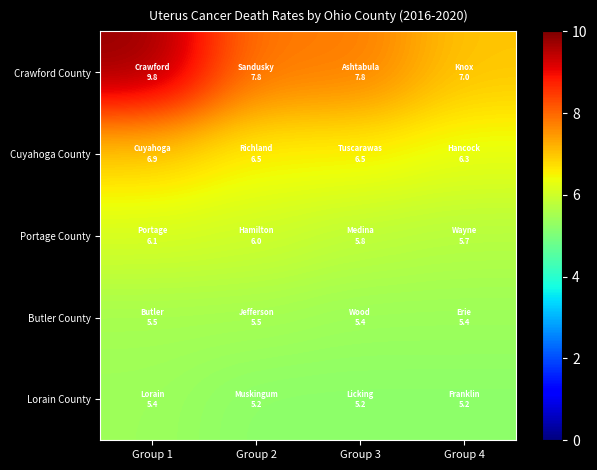

Rank the series by their maximum value, from lowest to highest.

Lorain County, Butler County, Portage County, Cuyahoga County, Crawford County